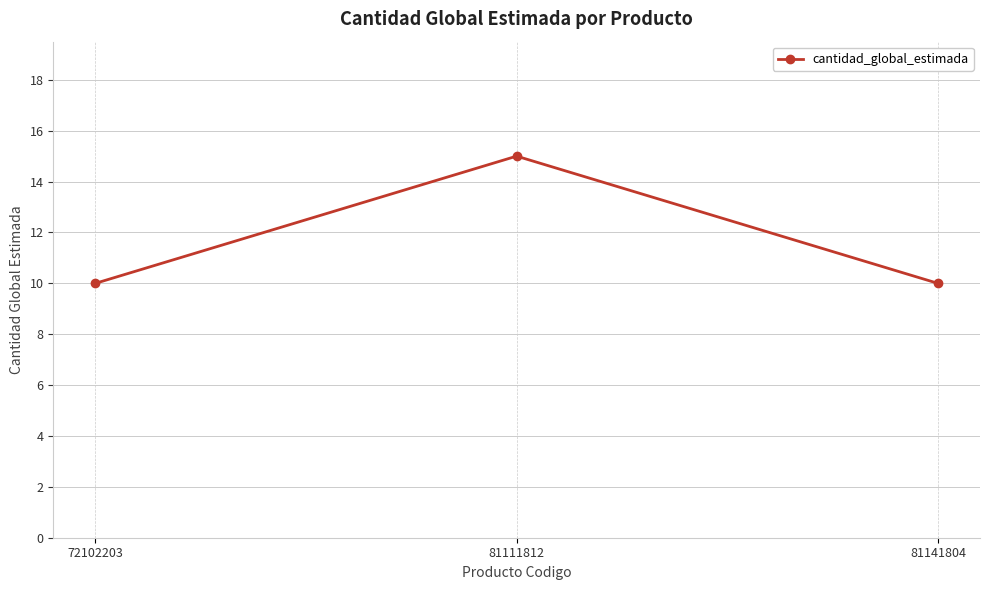

Reading left to right, what are all the values shown in this chart?

10	15	10